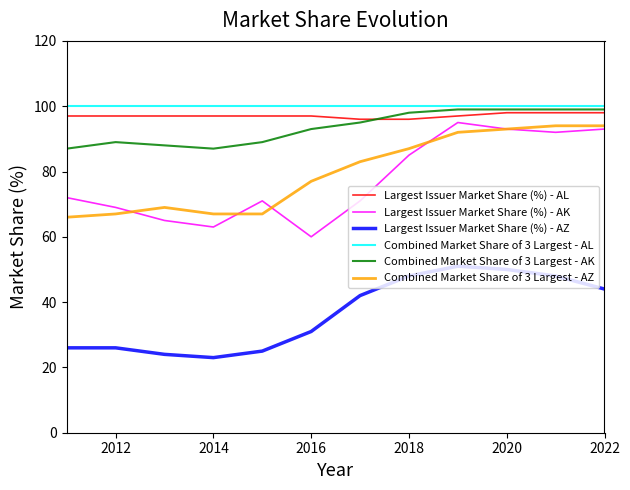

Which series has the largest range (max minus min)?

Largest Issuer Market Share (%) - AK